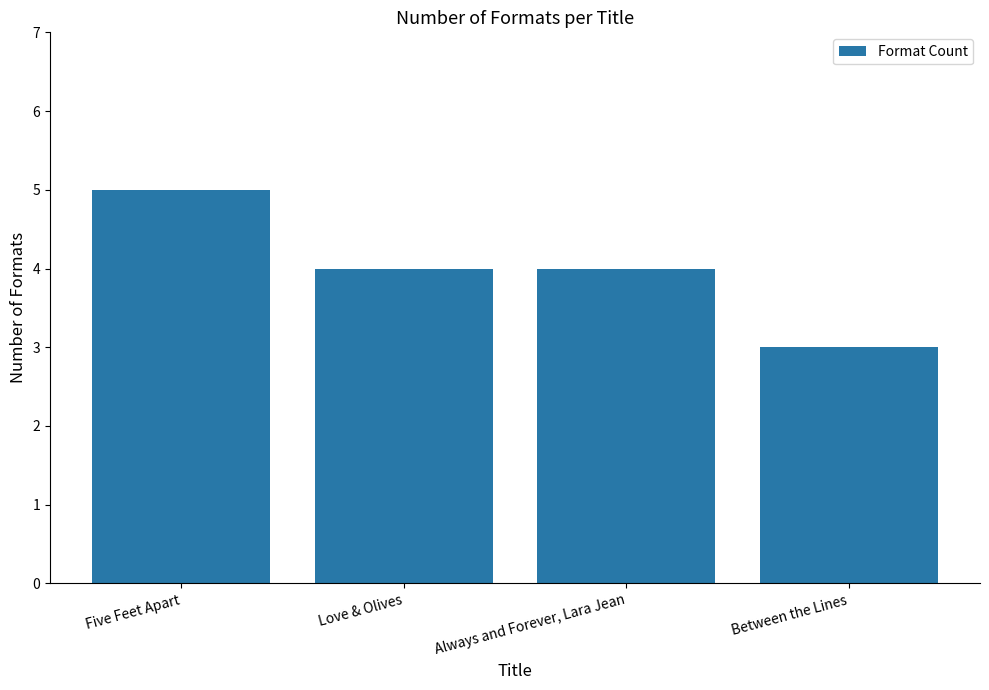

Count the values in the range 4 to 5.

3